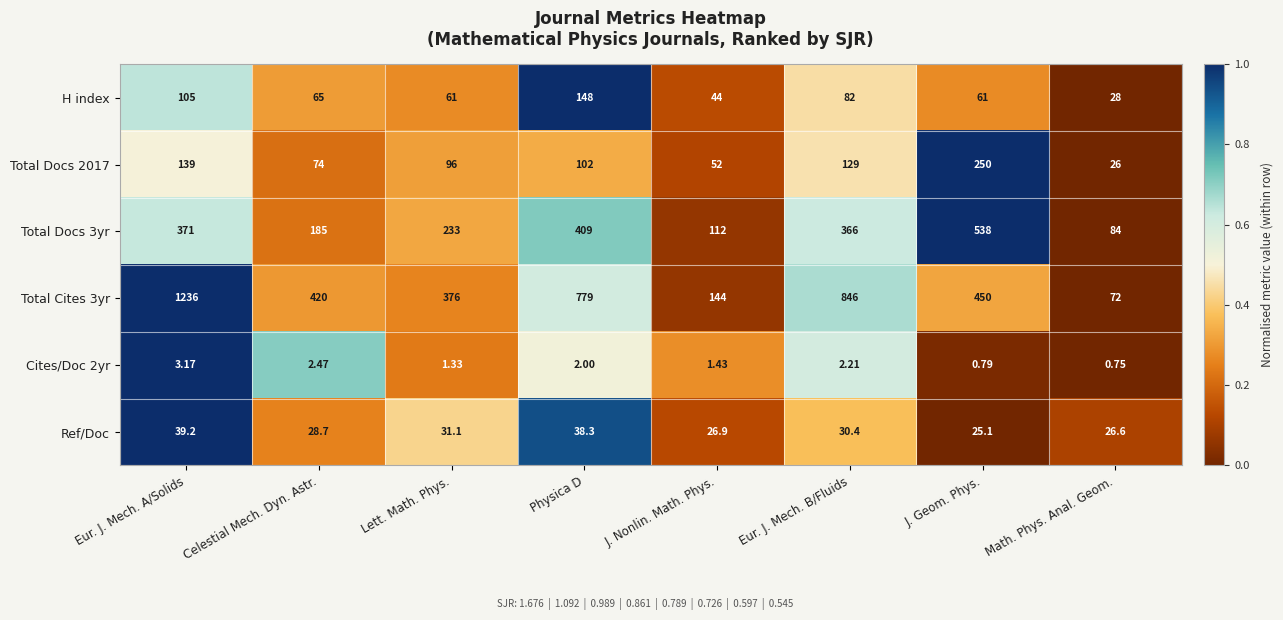

List the series in order of their peak value, lowest first.

Cites/Doc 2yr, Ref/Doc, H index, Total Docs 2017, Total Docs 3yr, Total Cites 3yr